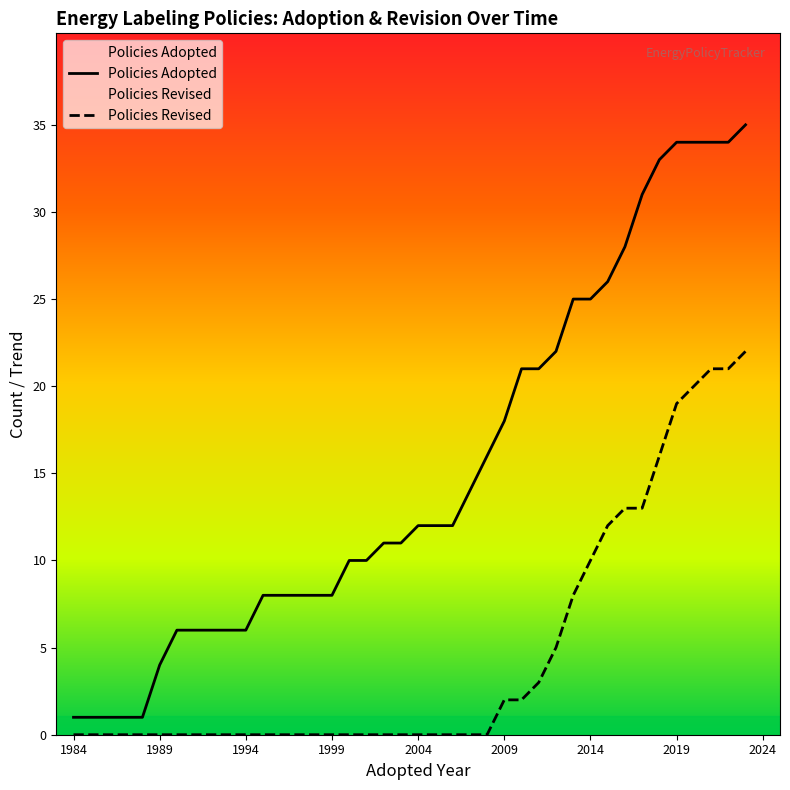

What is the average value of the Policies Adopted series?

15